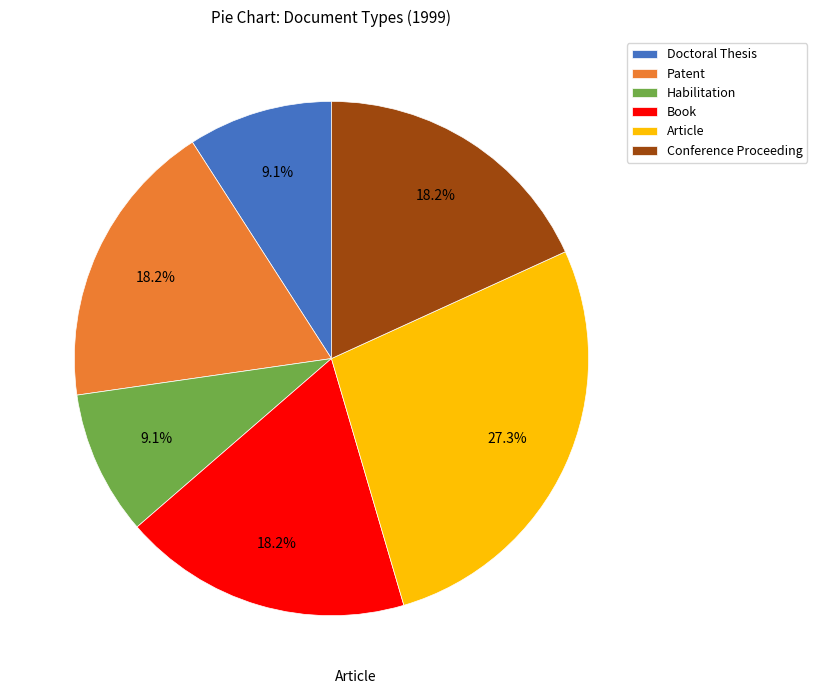

Is it true that Habilitation is 9% of the pie?

True